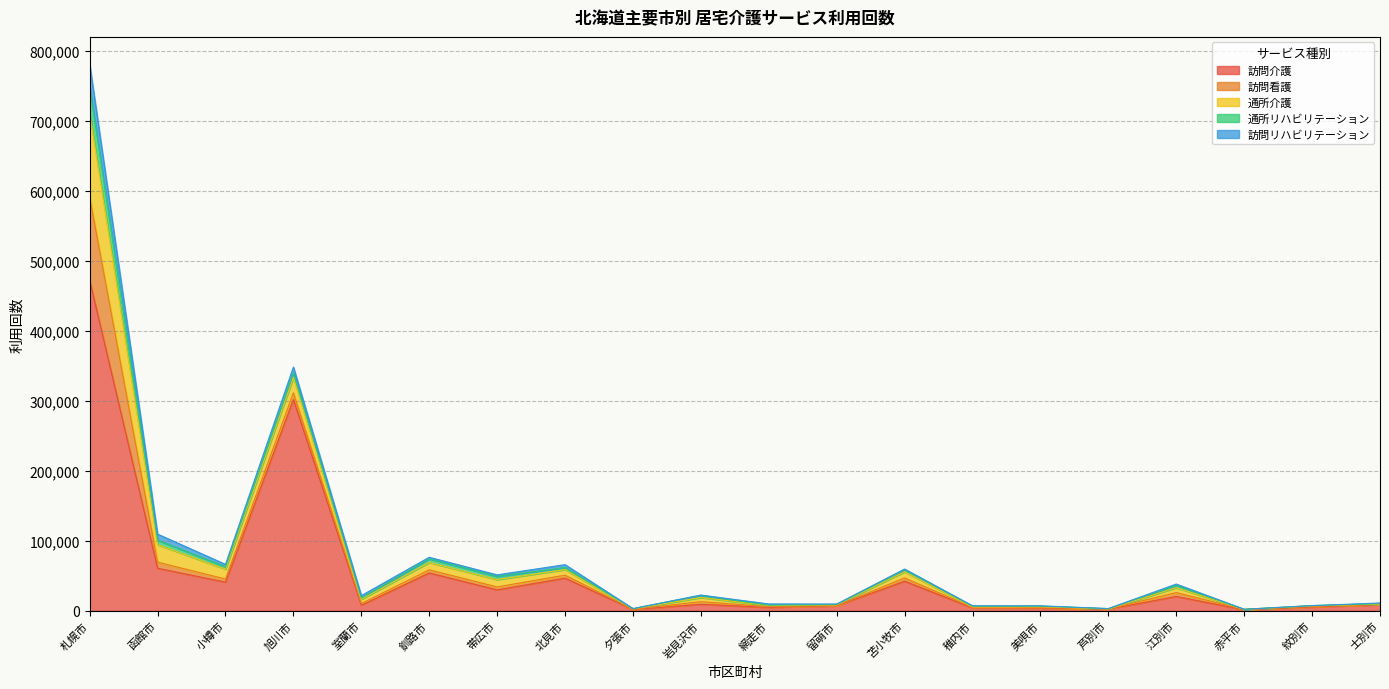

Does the chart have visible grid lines?

Yes